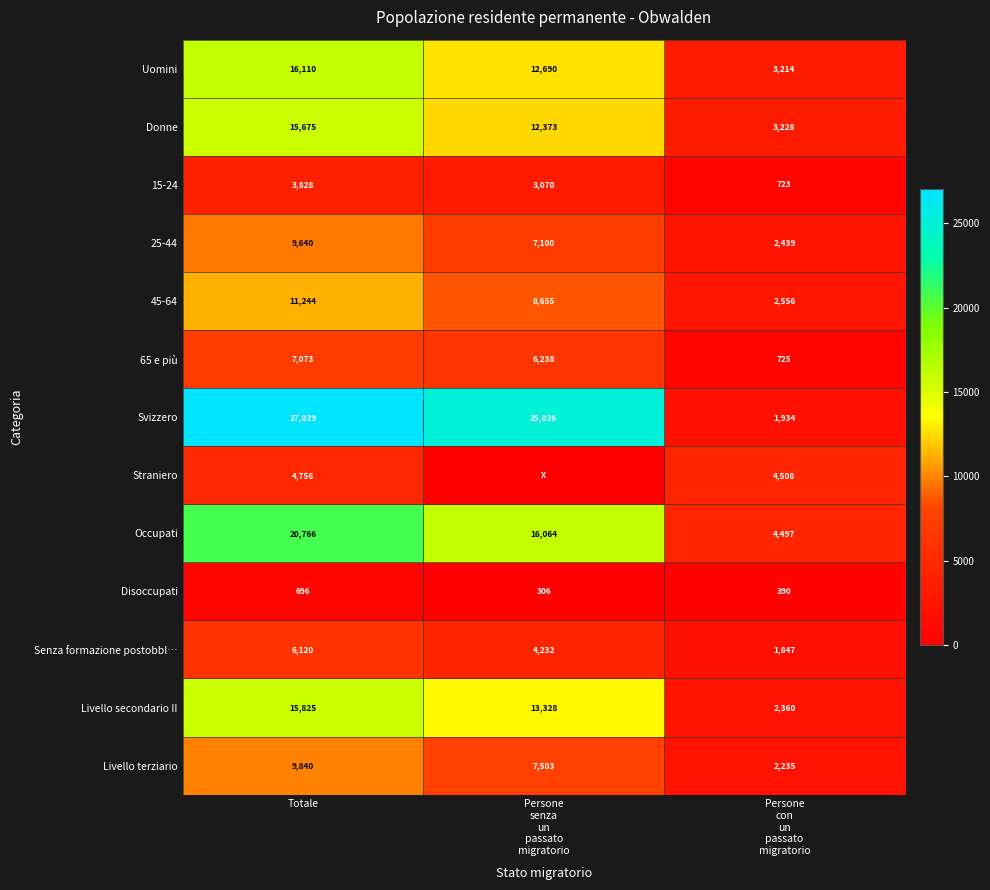

At which label does Livello terziario first exceed 7503?

Totale